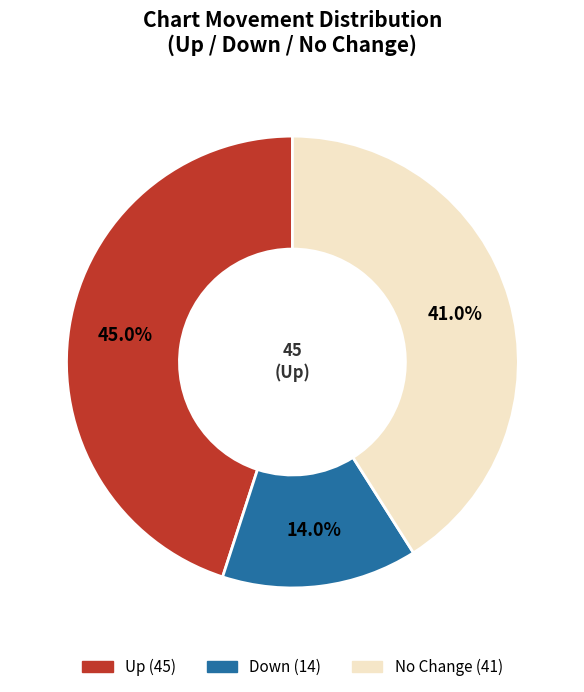

Does any single category account for the majority?

No